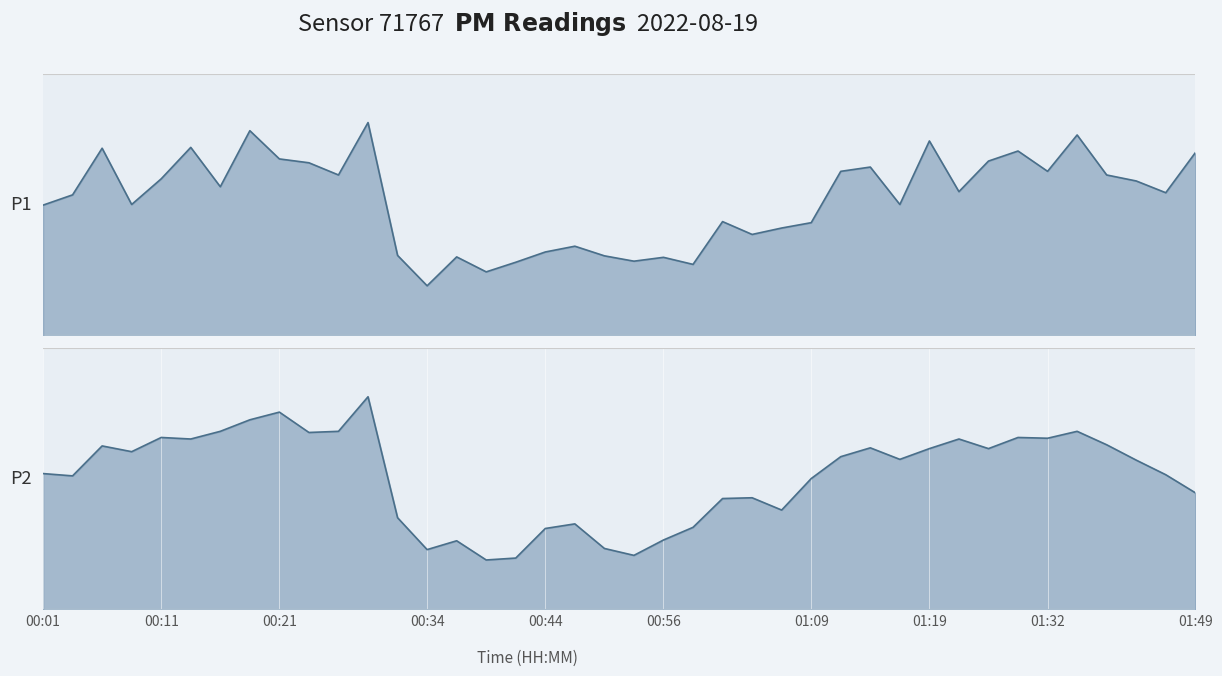

True or false: P2 line and P1 line cross at least once.

False